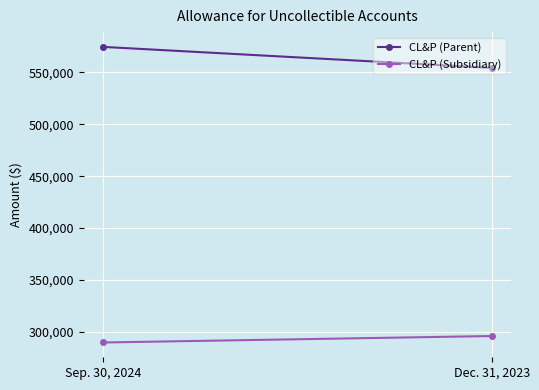

What value does the CL&P (Subsidiary) series have at Sep. 30, 2024?

289785